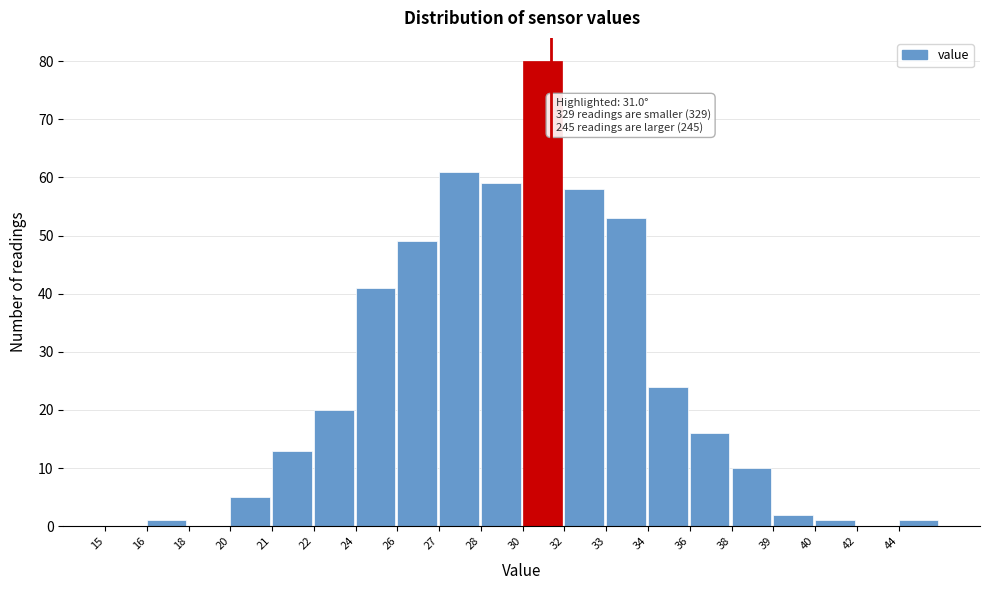

Reading left to right, extract all data points from this chart.

15=0	16=1	18=0	20=5	21=13	22=20	24=41	26=49	27=61	28=59	30=80	32=58	33=53	34=24	36=16	38=10	39=2	40=1	42=0	44=1